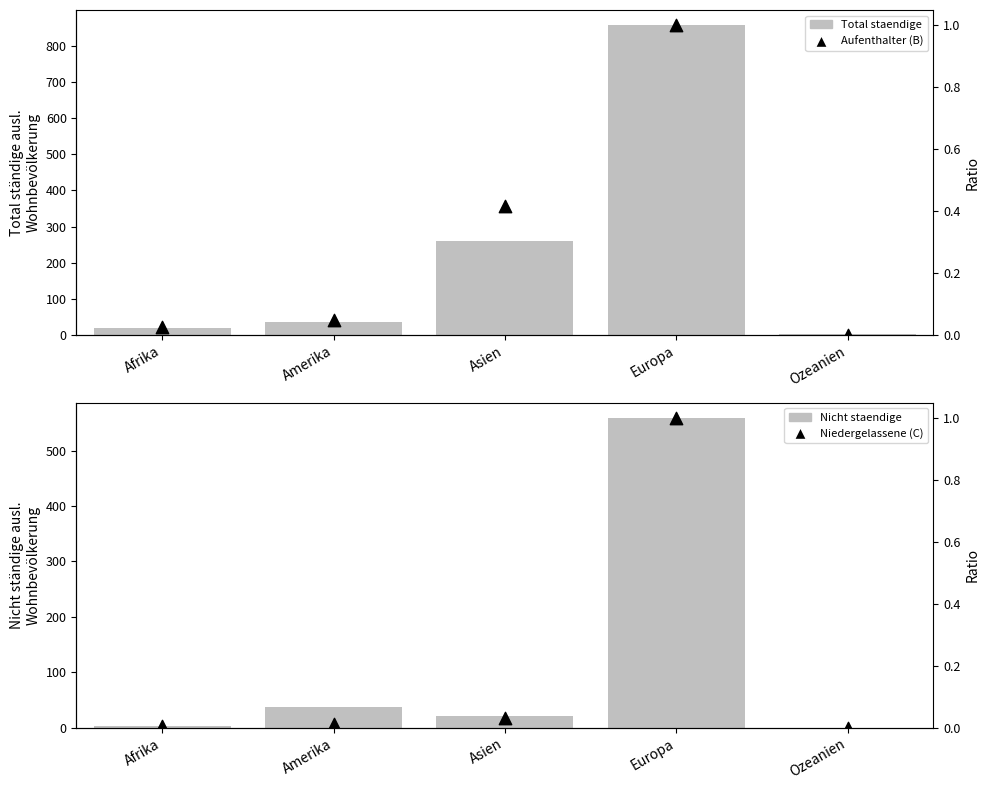

What are all the series names shown in the legend?

Total staendige, Nicht staendige, Aufenthalter (B), Niedergelassene (C)